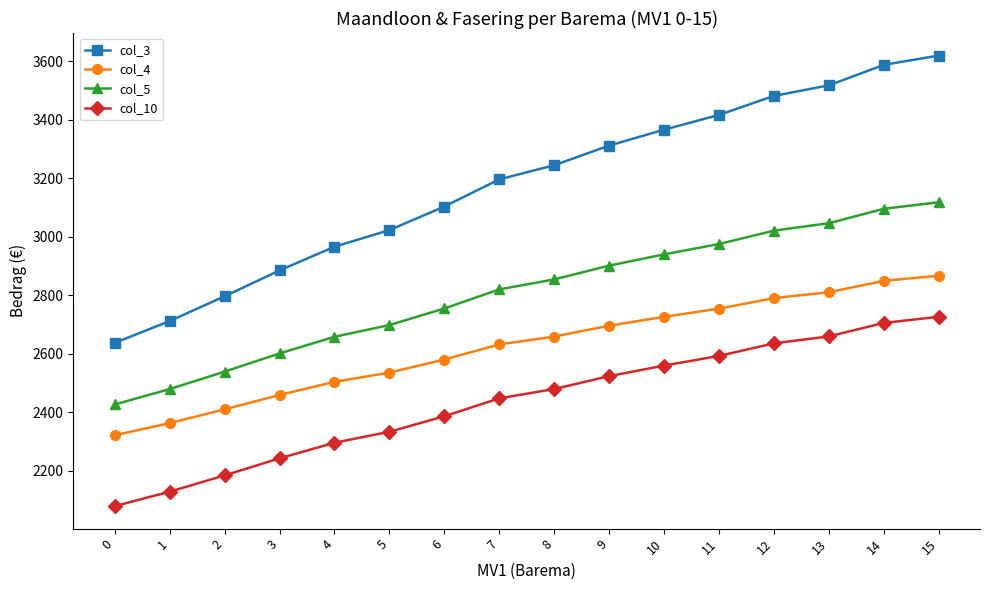

Count the number of categories in the chart.

16